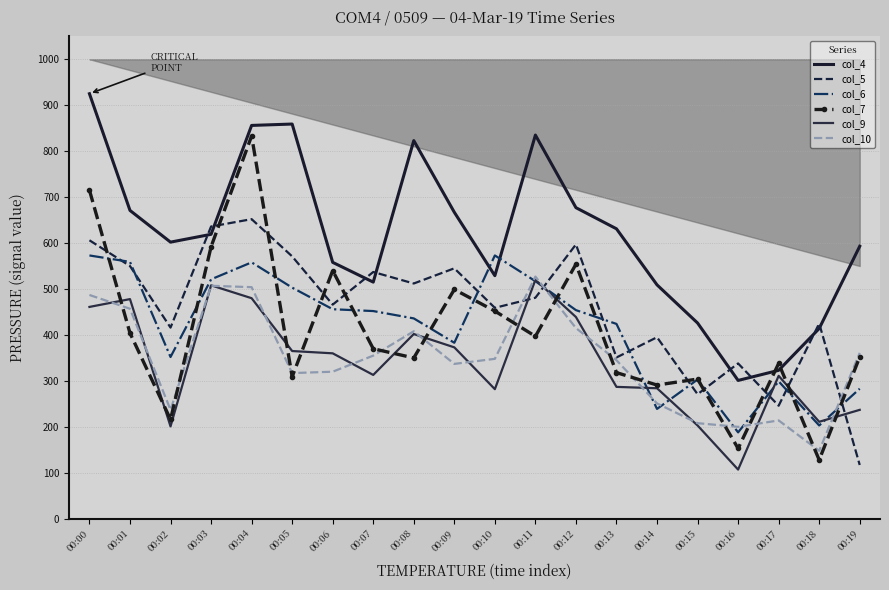

What is the difference between the maximum and minimum values in the col_4 series?

624